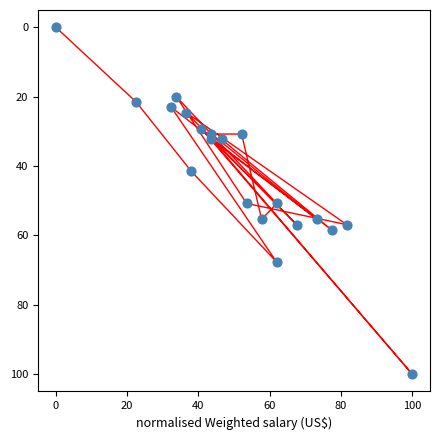

What is the range of X values (max minus min)?

100.0